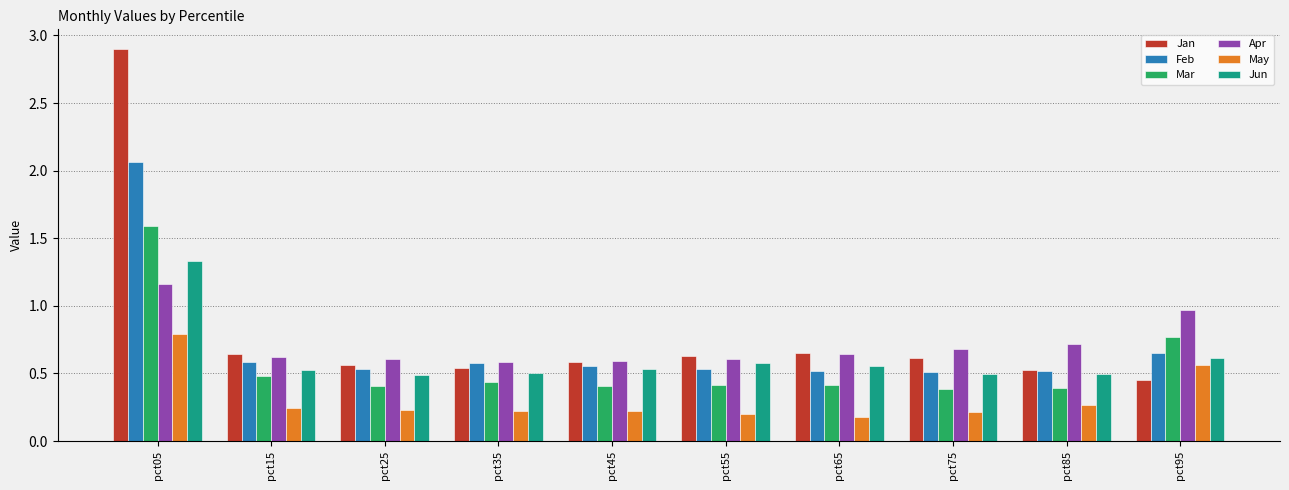

What is the sum of all Jun values?

6.1